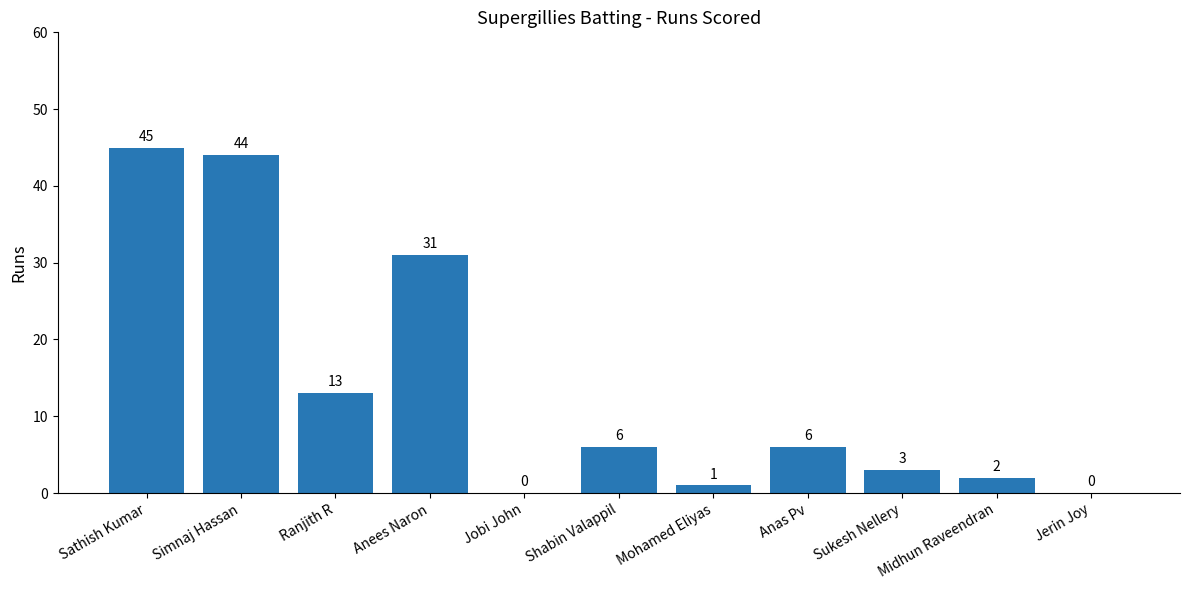

What is the greatest value displayed?

45